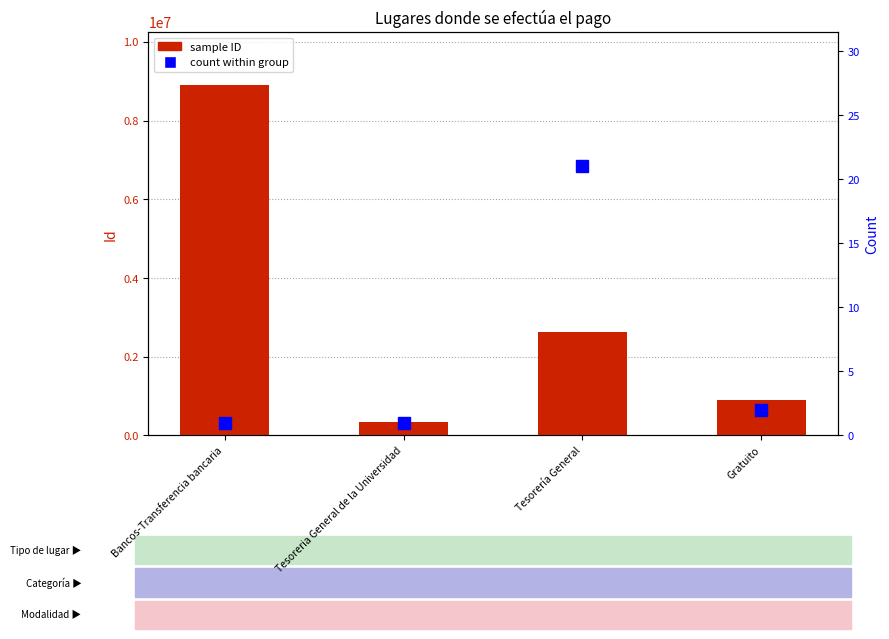

What is the total value across all series at Tesoreria General de la Universidad?

350879